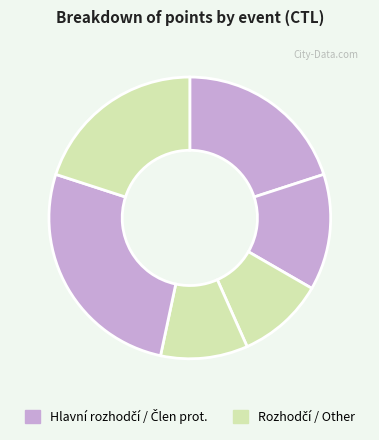

Is there any slice that represents more than half of the pie?

No